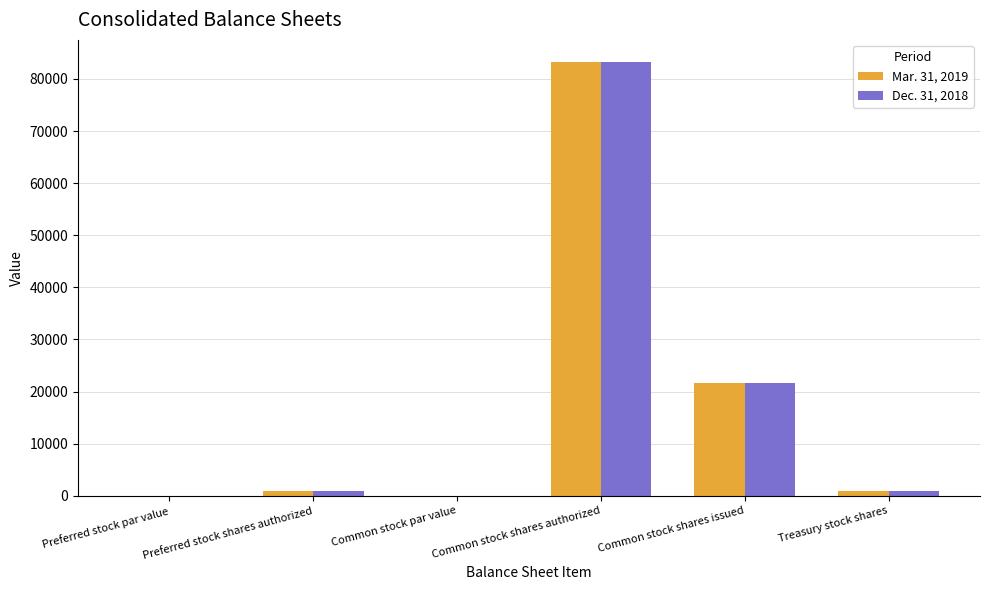

At which category is the sum across all series the highest?

Common stock shares authorized